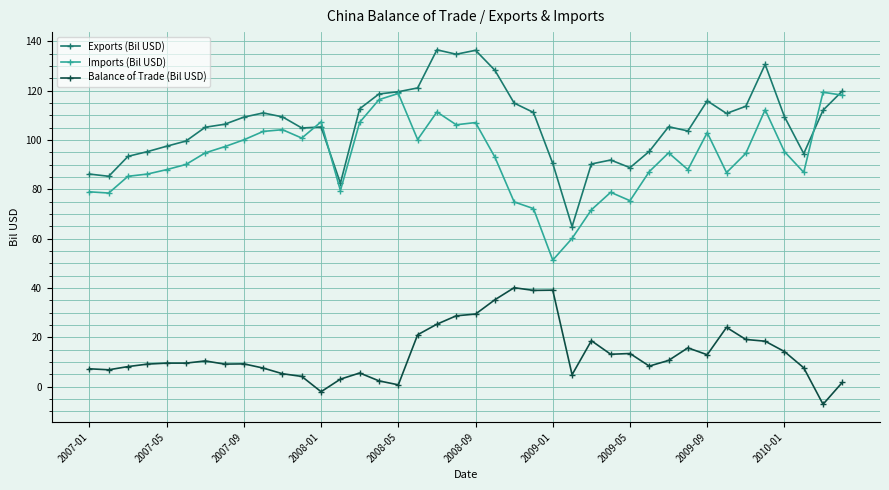

List the series in order of their peak value, lowest first.

Balance of Trade (Bil USD), Imports (Bil USD), Exports (Bil USD)